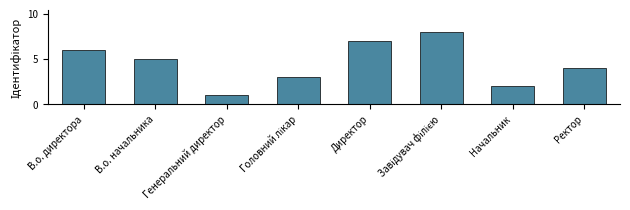

What is the difference between the maximum and minimum values?

7